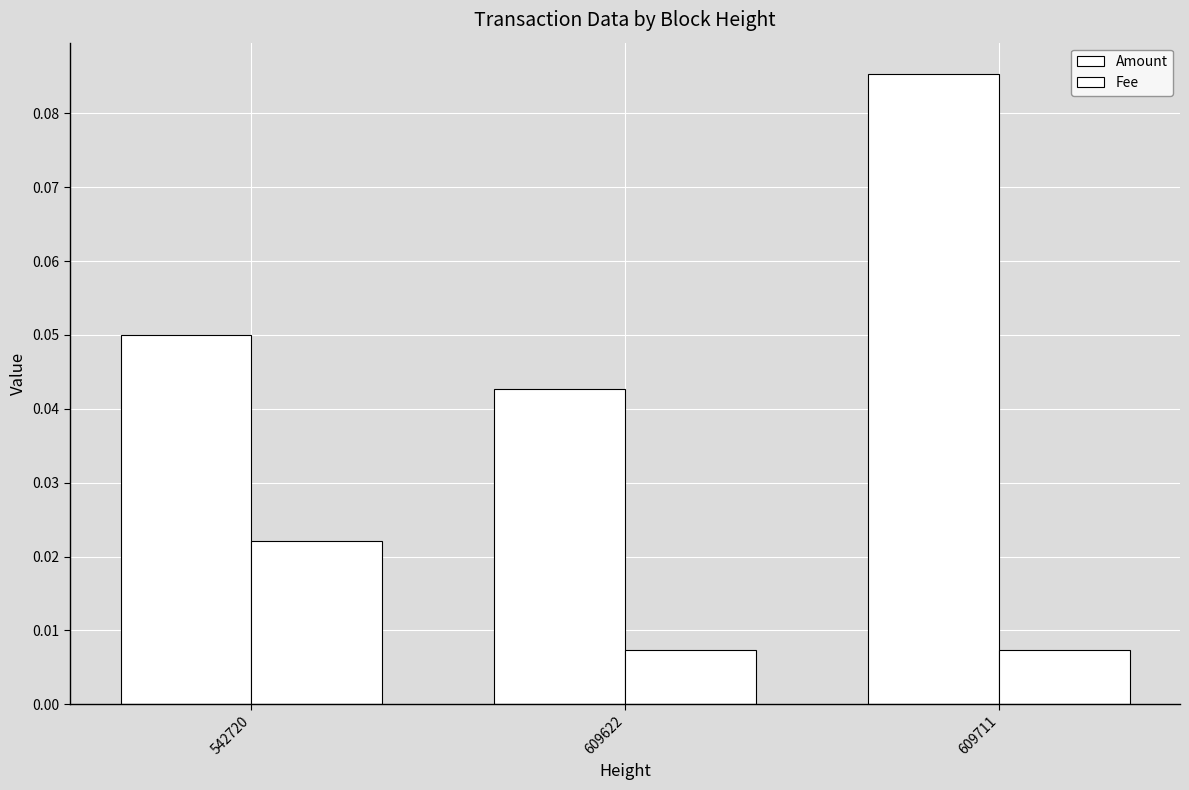

Which series has the widest spread of values?

Amount